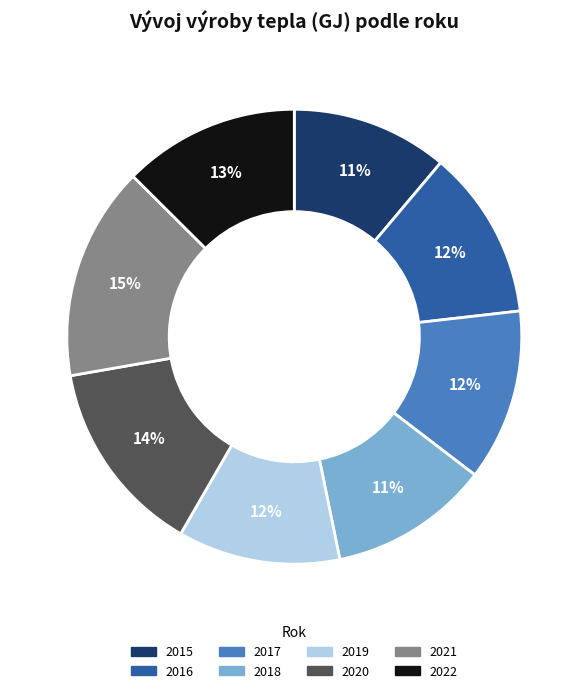

Which has a higher value, 2020 or 2018?

2020